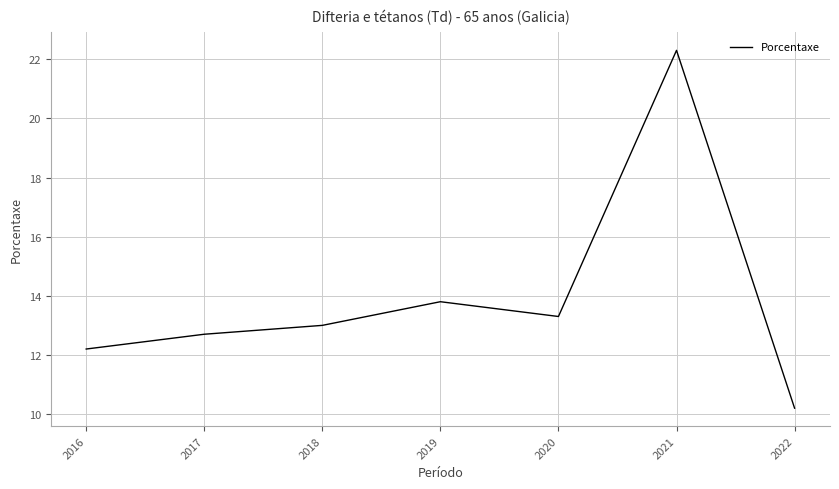

The chart shows a value of 17.0 at 2018. True or false?

False